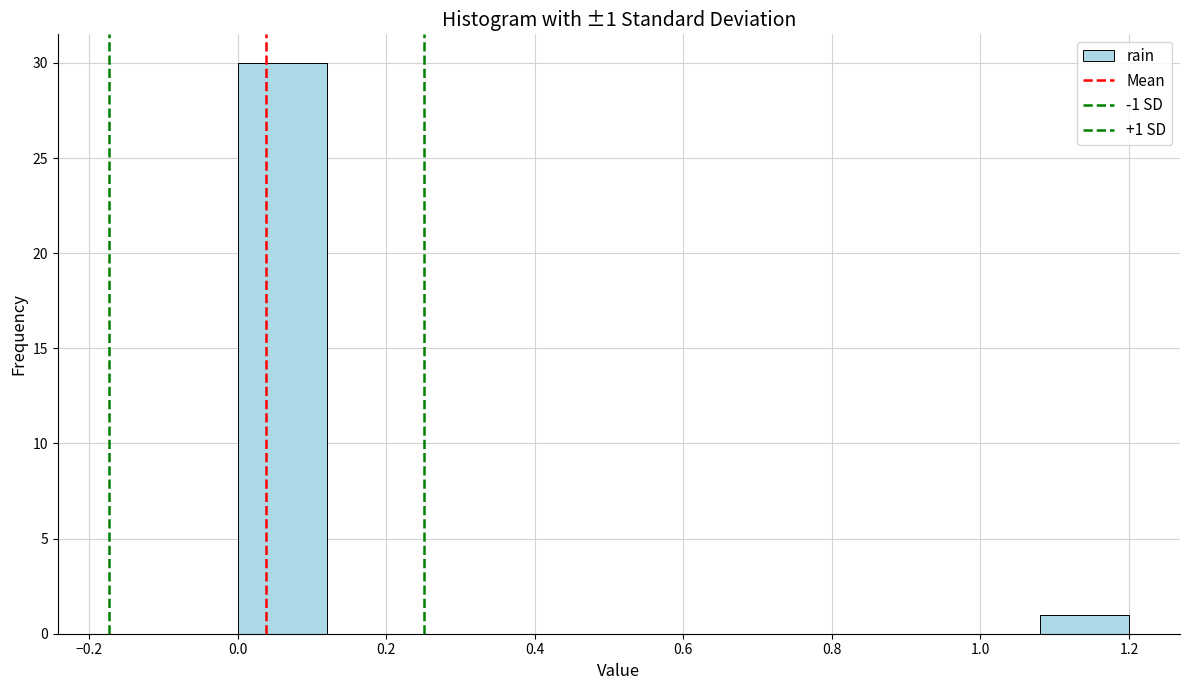

Over which range of the x-axis is the bar tallest?

0.00 to 0.12